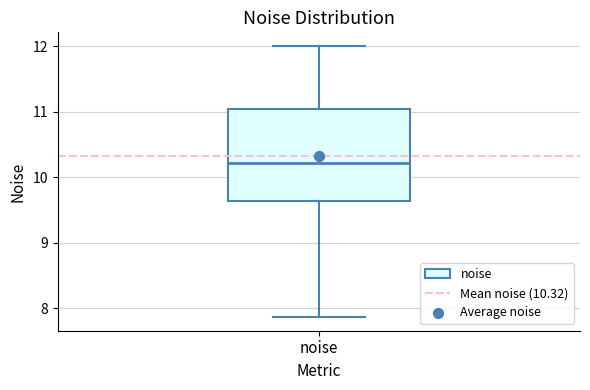

Where is the upper edge of the box for noise on the y-axis? The values are not printed on the chart, so give them approximately, as read against the axis.

11.0